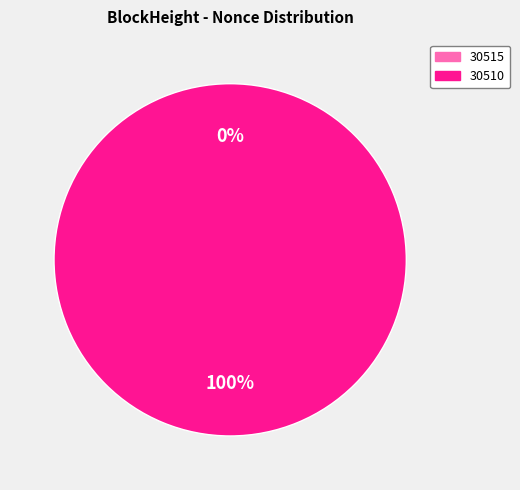

What is the smallest slice in the pie chart?

30515